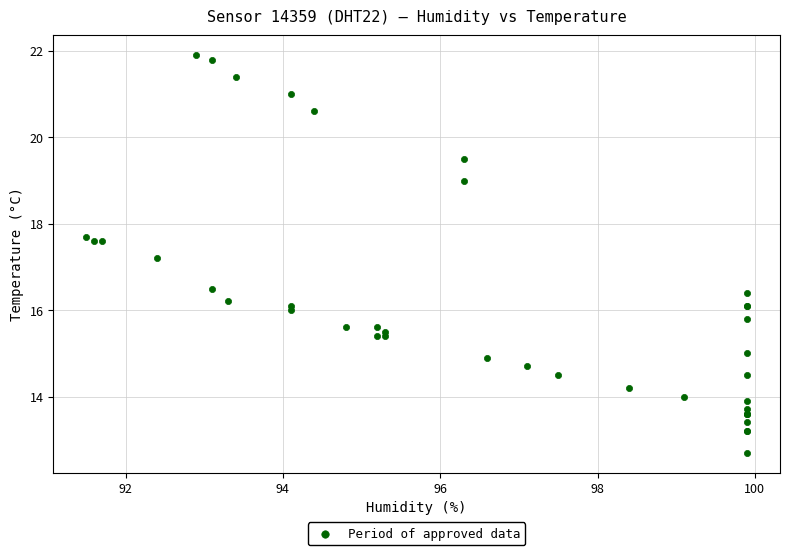

What Y value in the scatter plot is closest to 17?

17.2